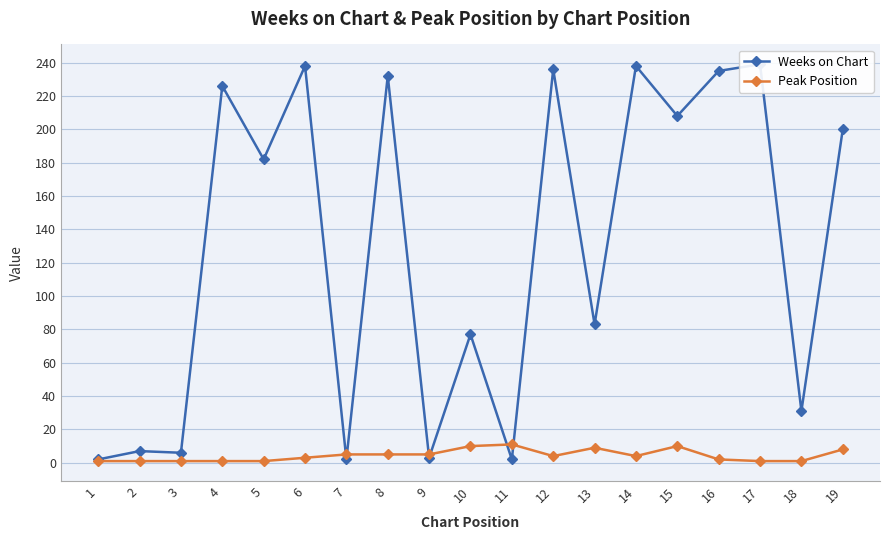

True or false: Weeks on Chart has a value of 3 at 7.

False